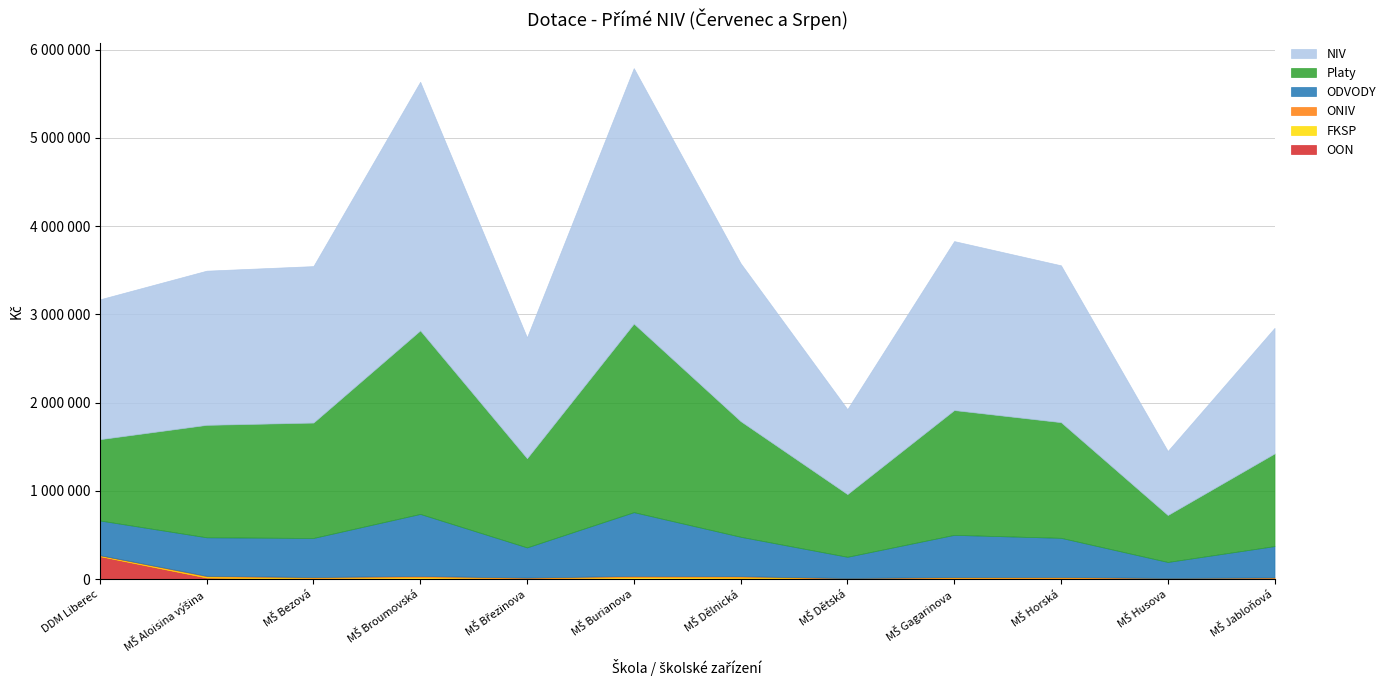

What is the lowest value of the FKSP series?

5322